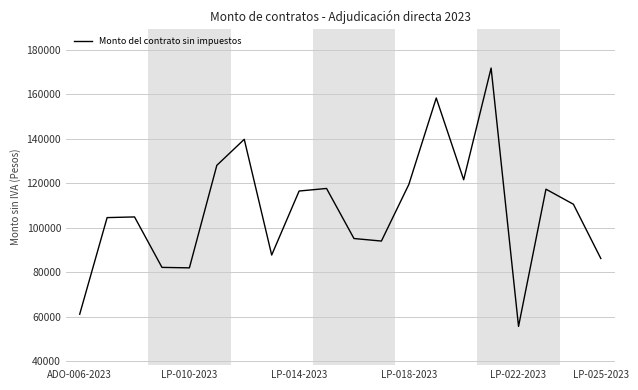

What is the minimum value shown in the chart?

55606.5